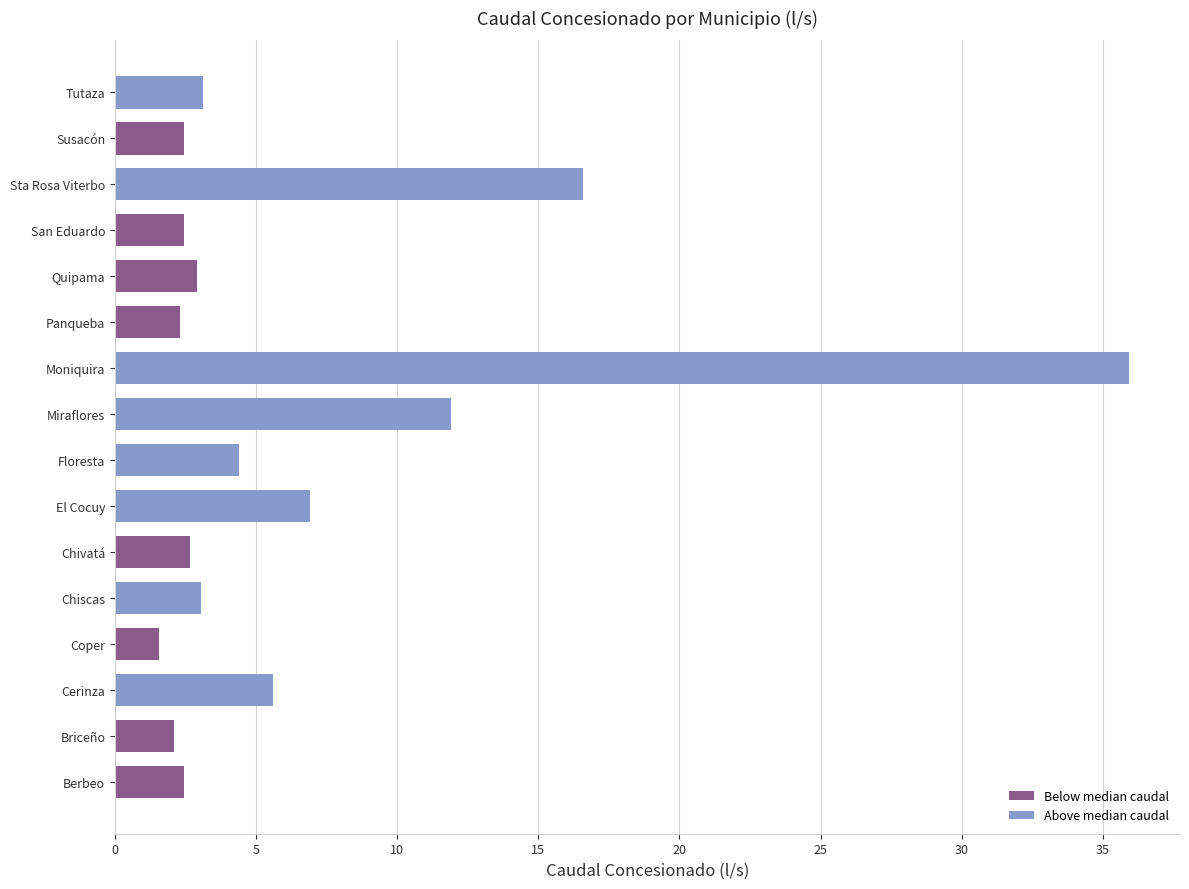

How many data points does each series have?

16